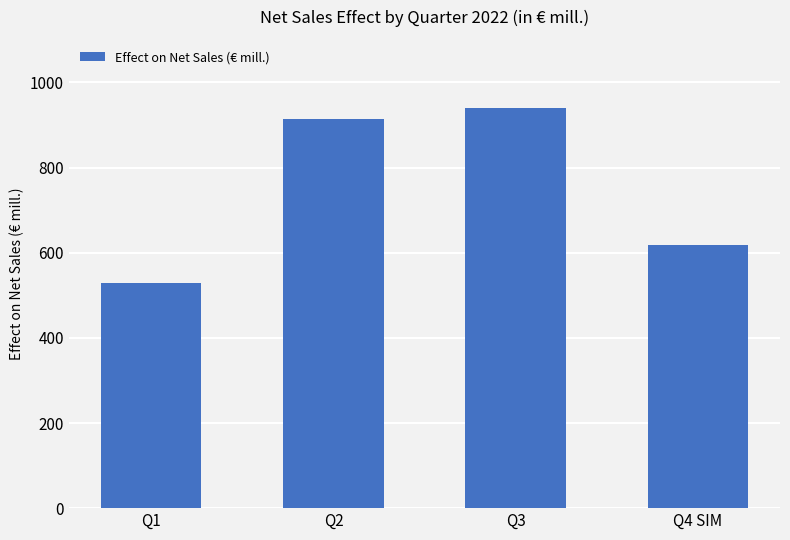

The value at Q3 is 941. True or false?

True